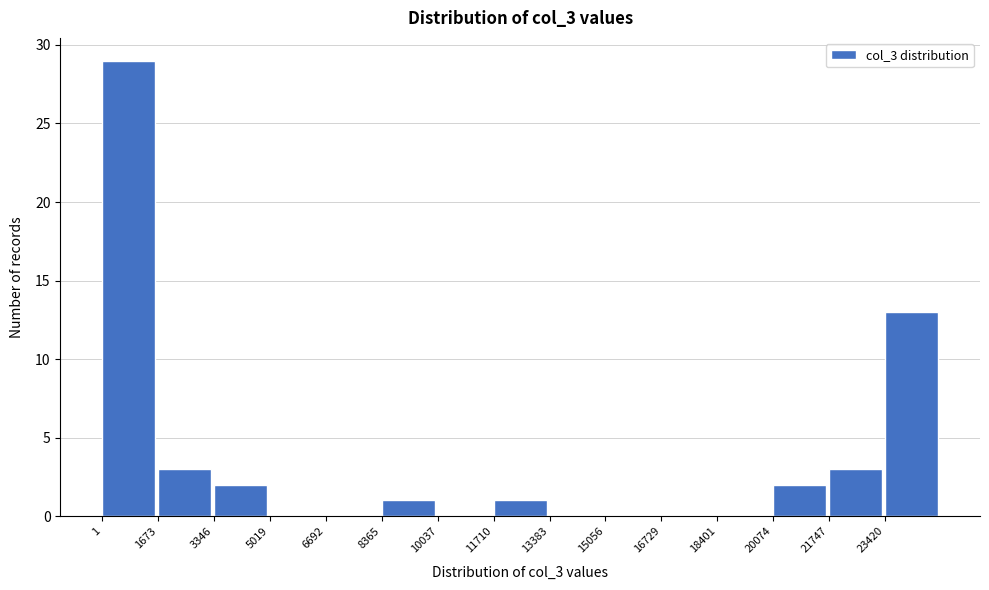

What is the height of the bar covering 3400 to 5000 on the x-axis? Neither the bar edges nor the heights are printed on the chart, so give them approximately, as read against the axes.

2